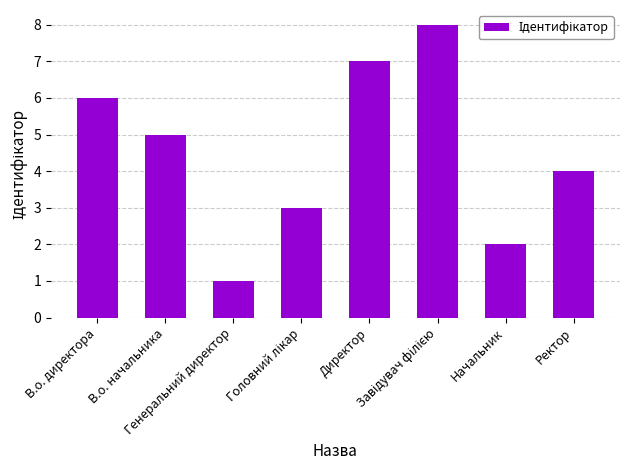

What is the difference between the maximum and minimum values?

7